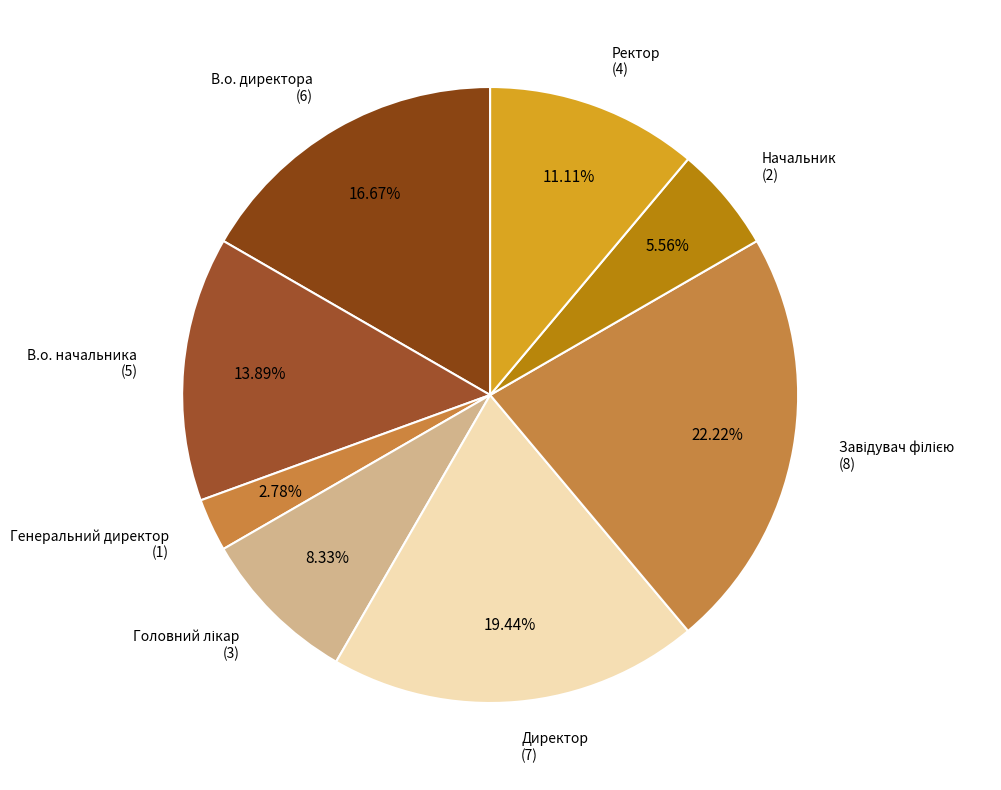

Does Генеральний директор account for over 50% of the chart?

No